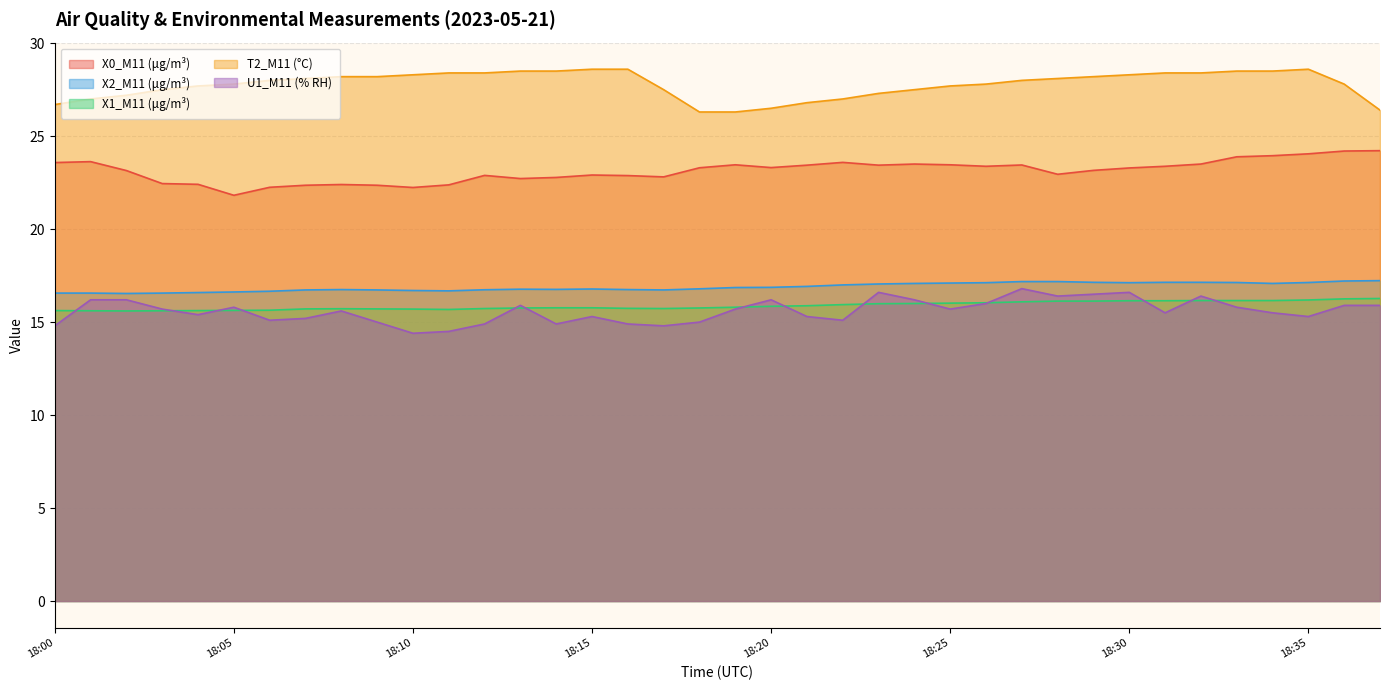

What is the difference between the maximum and second lowest values in the T2_M11 (°C) series?

2.3